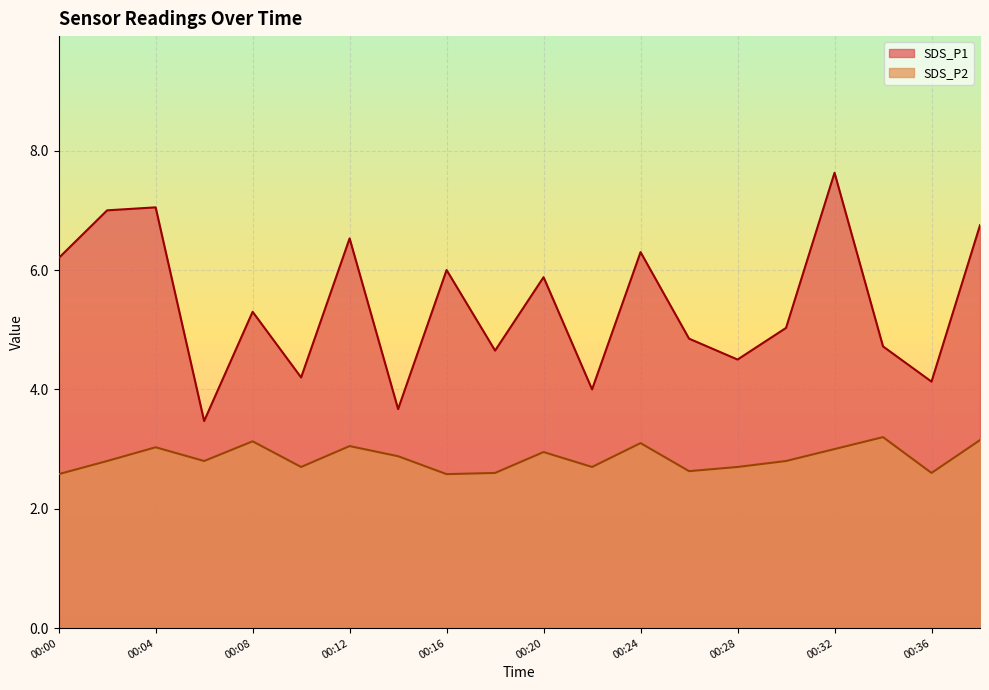

True or false: SDS_P1 and SDS_P2 cross at least once.

False